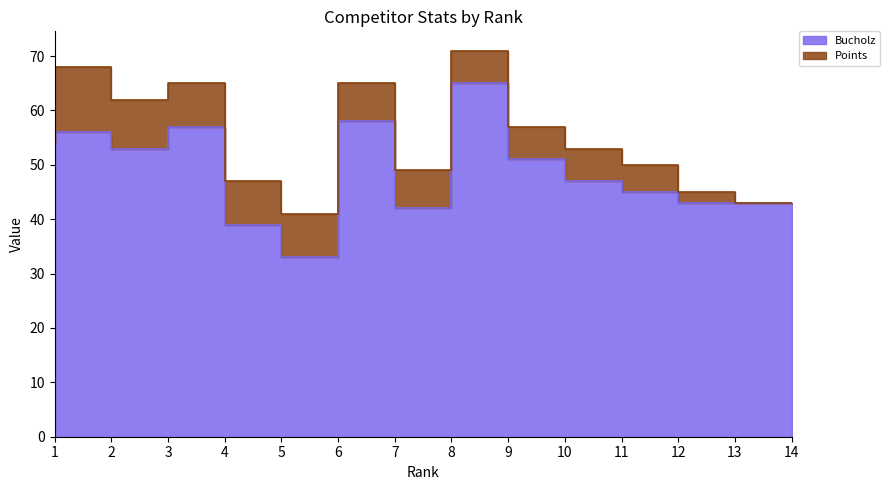

What is the change in value from 4 to 5?

-18